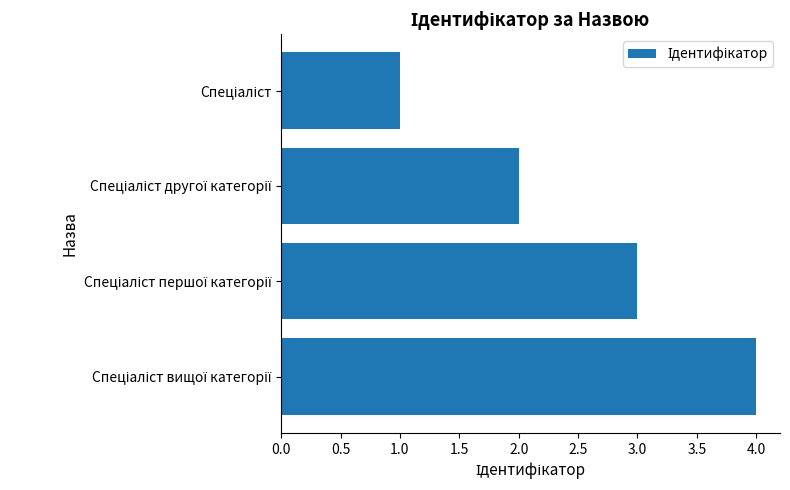

How many categories are shown in the chart?

4